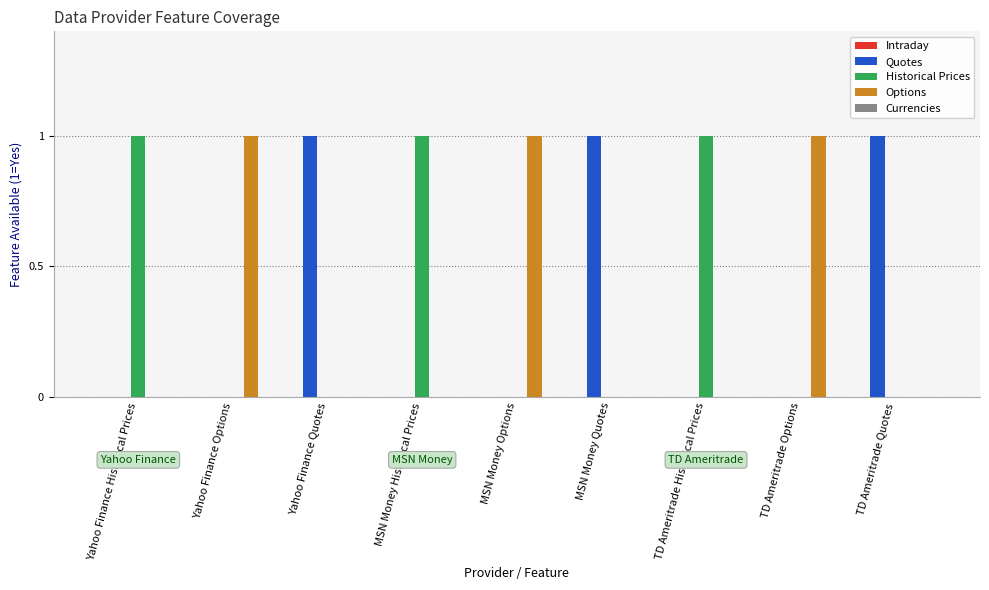

What is the sum of all Quotes values?

3